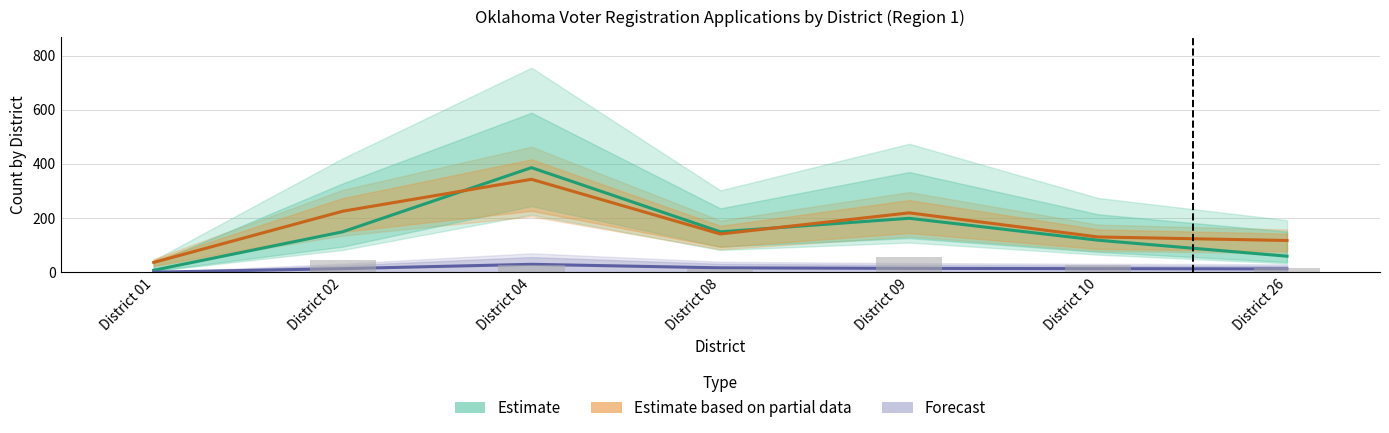

Between District 08 and District 10, which series saw the biggest shift?

Estimate